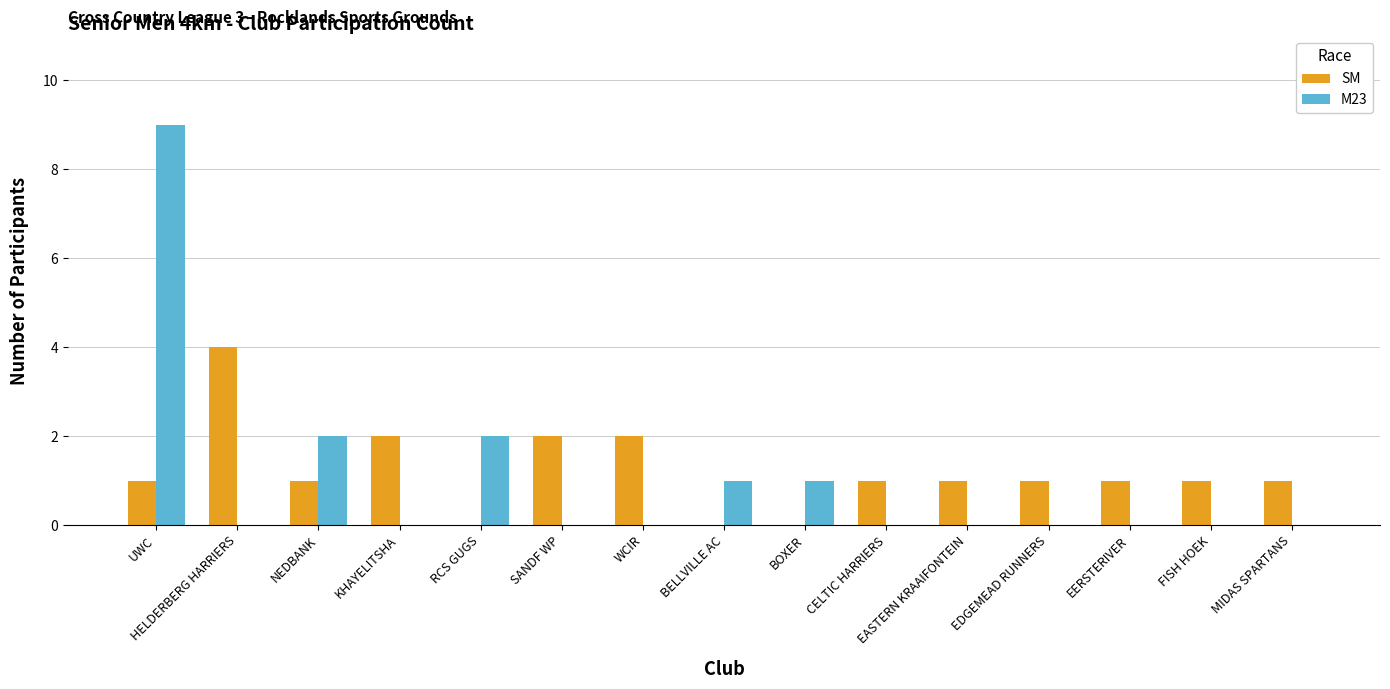

What is the difference between the SM values at EDGEMEAD RUNNERS and RCS GUGS?

1